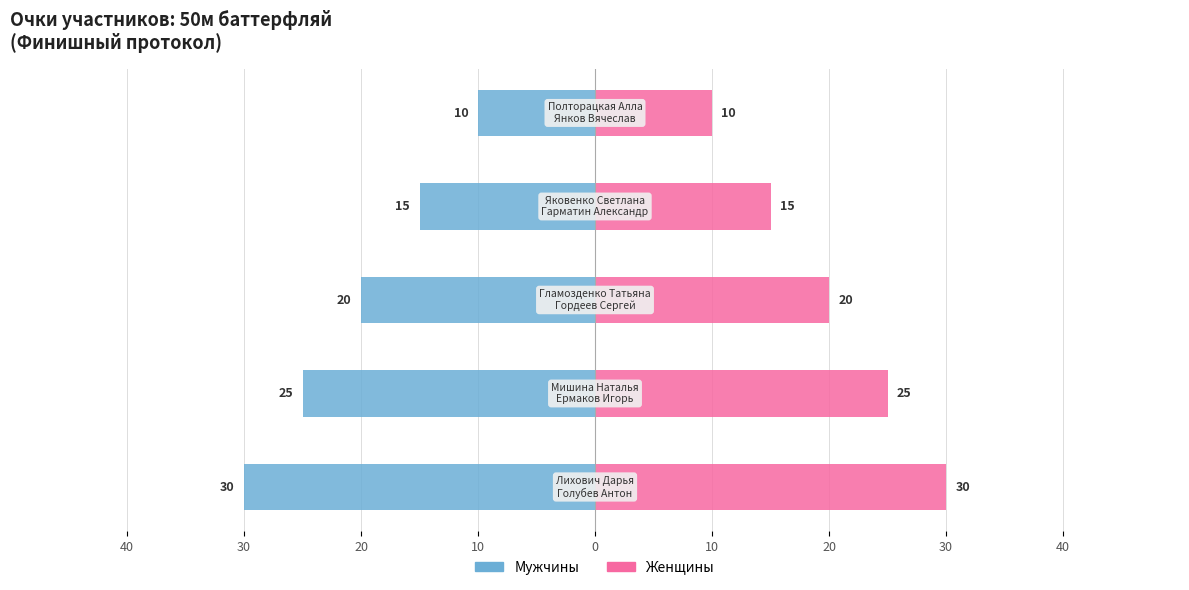

Which series has the widest spread of values?

Мужчины